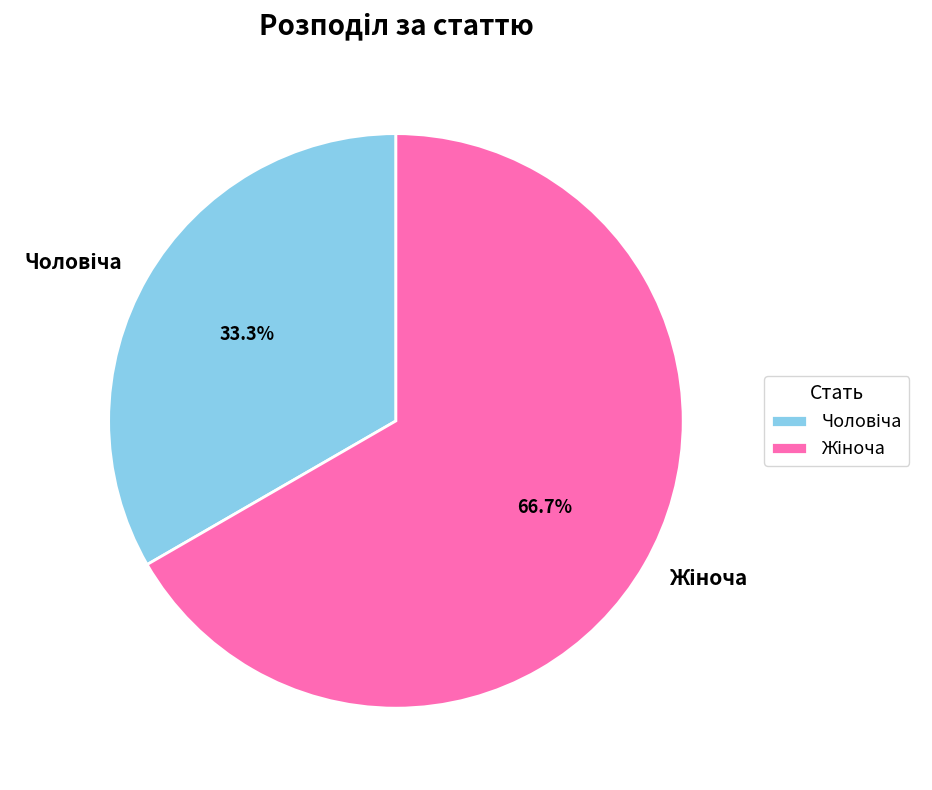

Does any single category account for the majority?

Yes